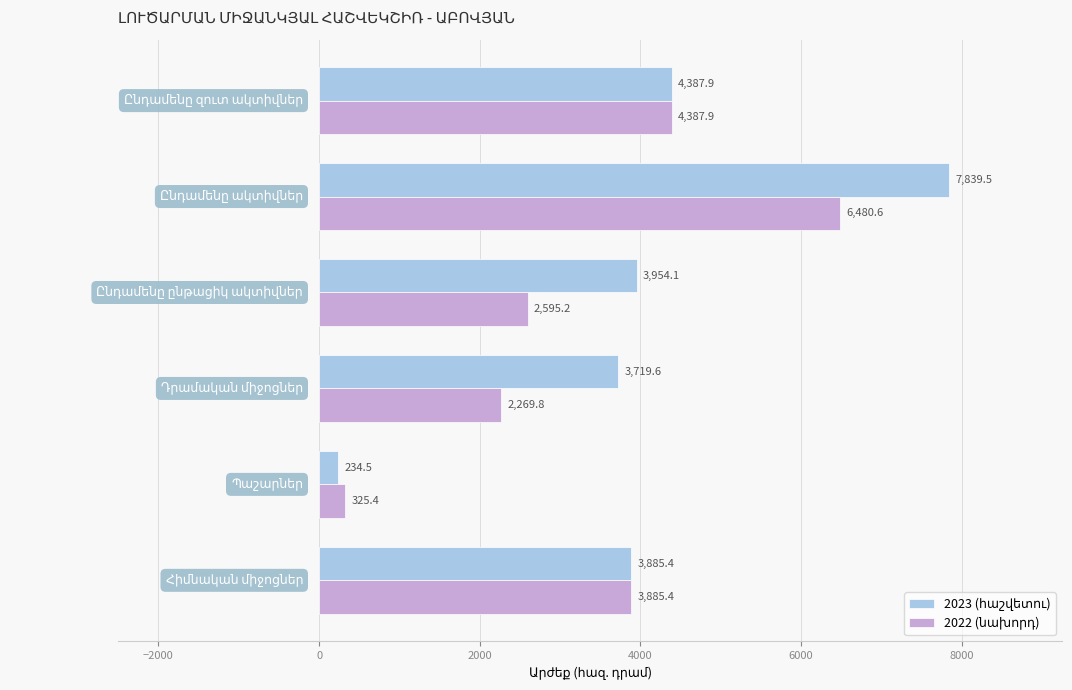

What is the maximum value shown in the chart?

7839.5